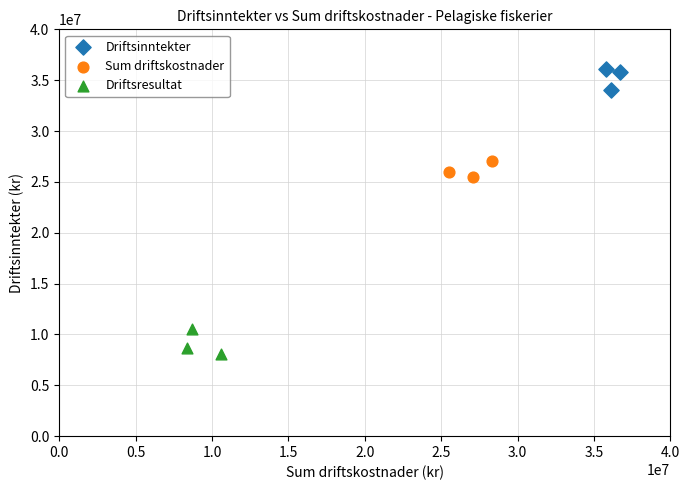

Which series reaches the maximum Y coordinate?

Driftsinntekter